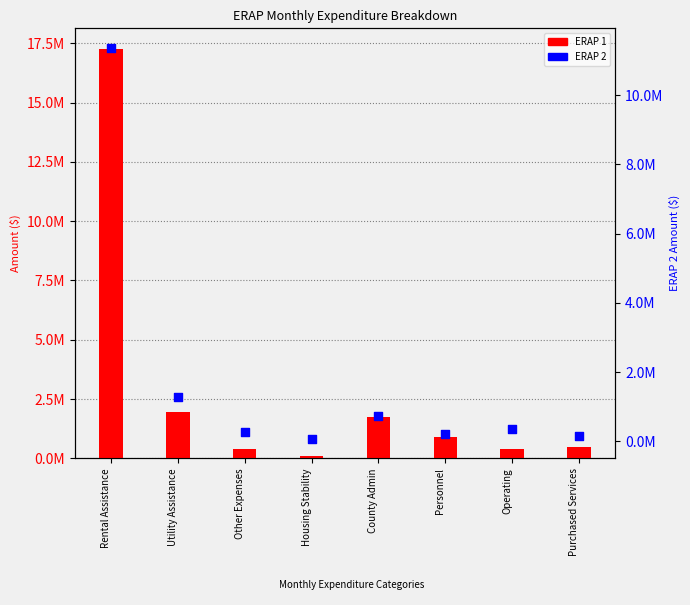

What are all the series names shown in the legend?

ERAP 1, ERAP 2